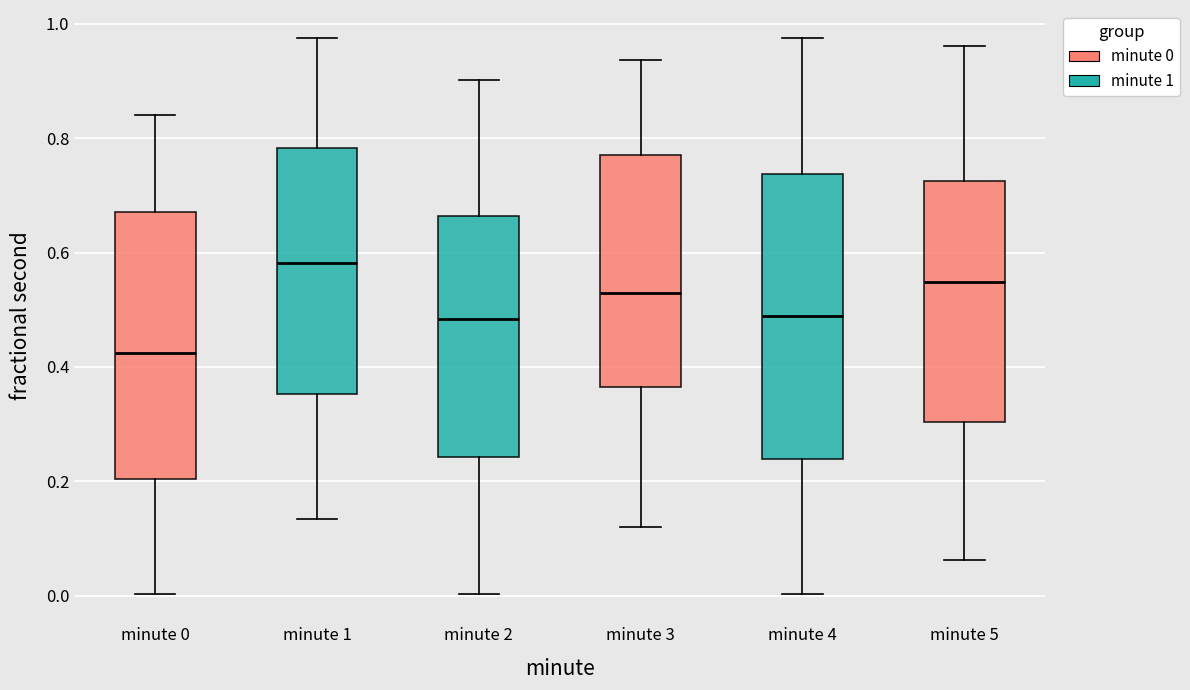

Where does the median line of the box for minute 3 sit on the y-axis? The values are not printed on the chart, so give them approximately, as read against the axis.

0.52